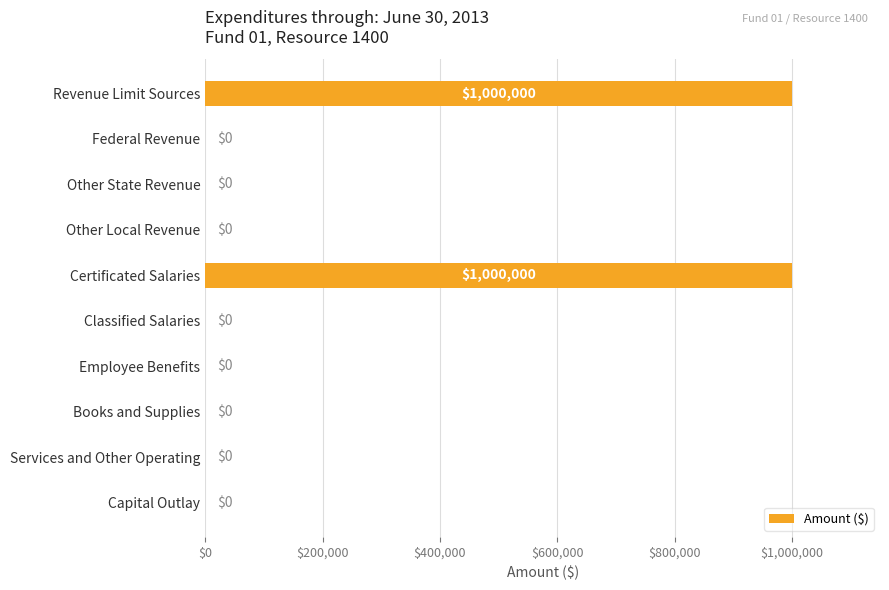

What is the maximum value shown in the chart?

1000000